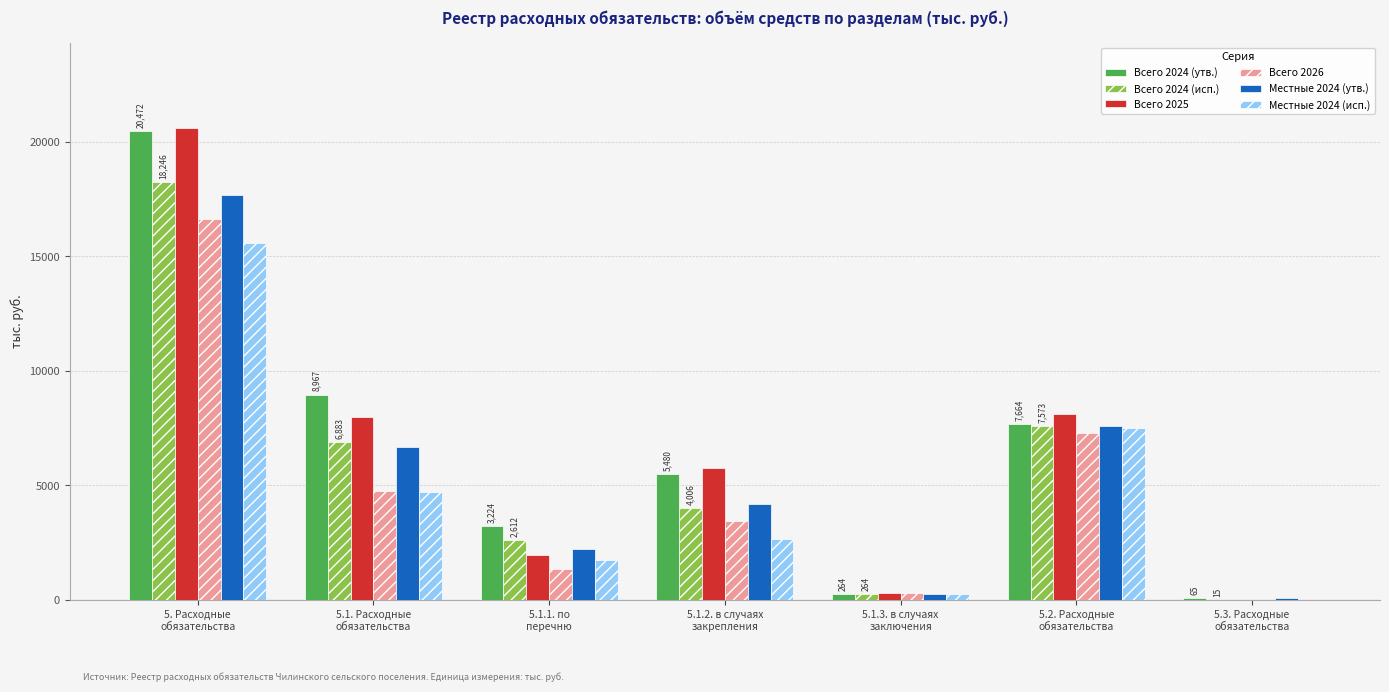

Reading right to left, extract all data points from this chart.

Всего 2024 (утв.): 65.4	7664.4	264.2	5479.6	3223.6	8967.4	20471.8
Всего 2024 (исп.): 15.4	7573.2	264.2	4006.5	2612.1	6882.8	18246.0
Всего 2025: 16.9	8120.9	292.4	5765.9	1944.6	8002.9	20620.8
Всего 2026: 16.9	7304.0	292.4	3428.8	1341.5	4770.3	16640.0
Местные 2024 (утв.): 65.4	7614.4	264.2	4187.3	2219.3	6670.8	17687.5
Местные 2024 (исп.): 15.4	7523.2	264.2	2654.2	1745.2	4723.6	15599.1